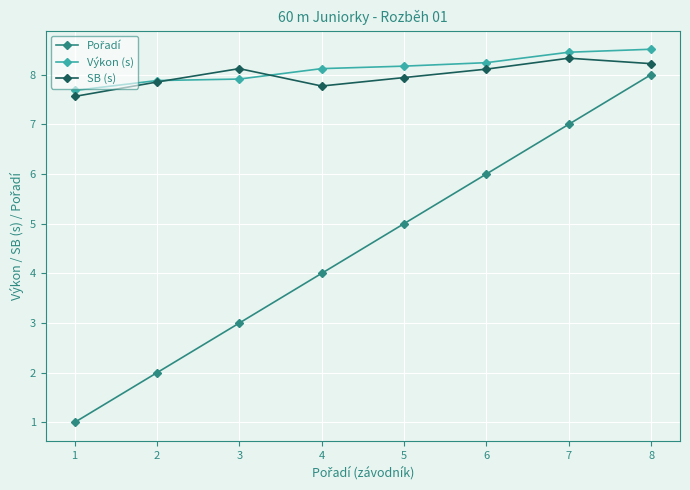

What is the average value of the SB (s) series?

8.0